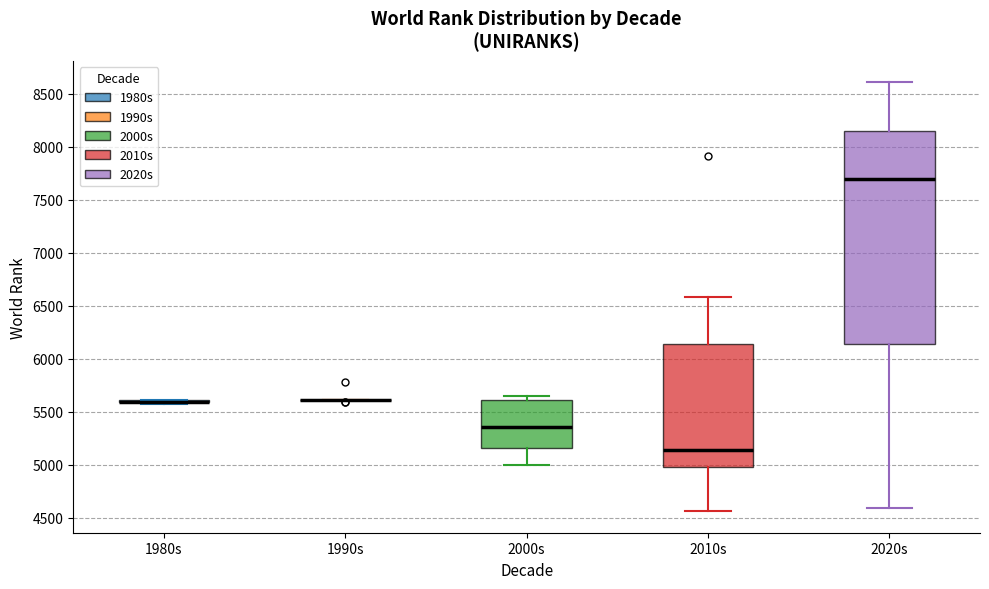

Which box is the tallest, from its lower edge to its upper edge?

2020s